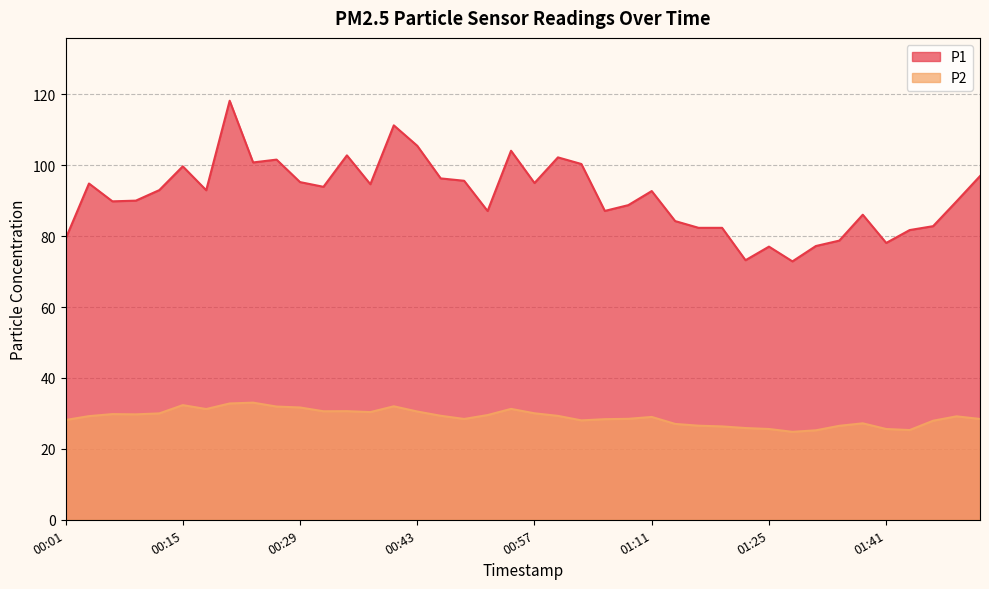

How many data points in P2 are less than 29?

18